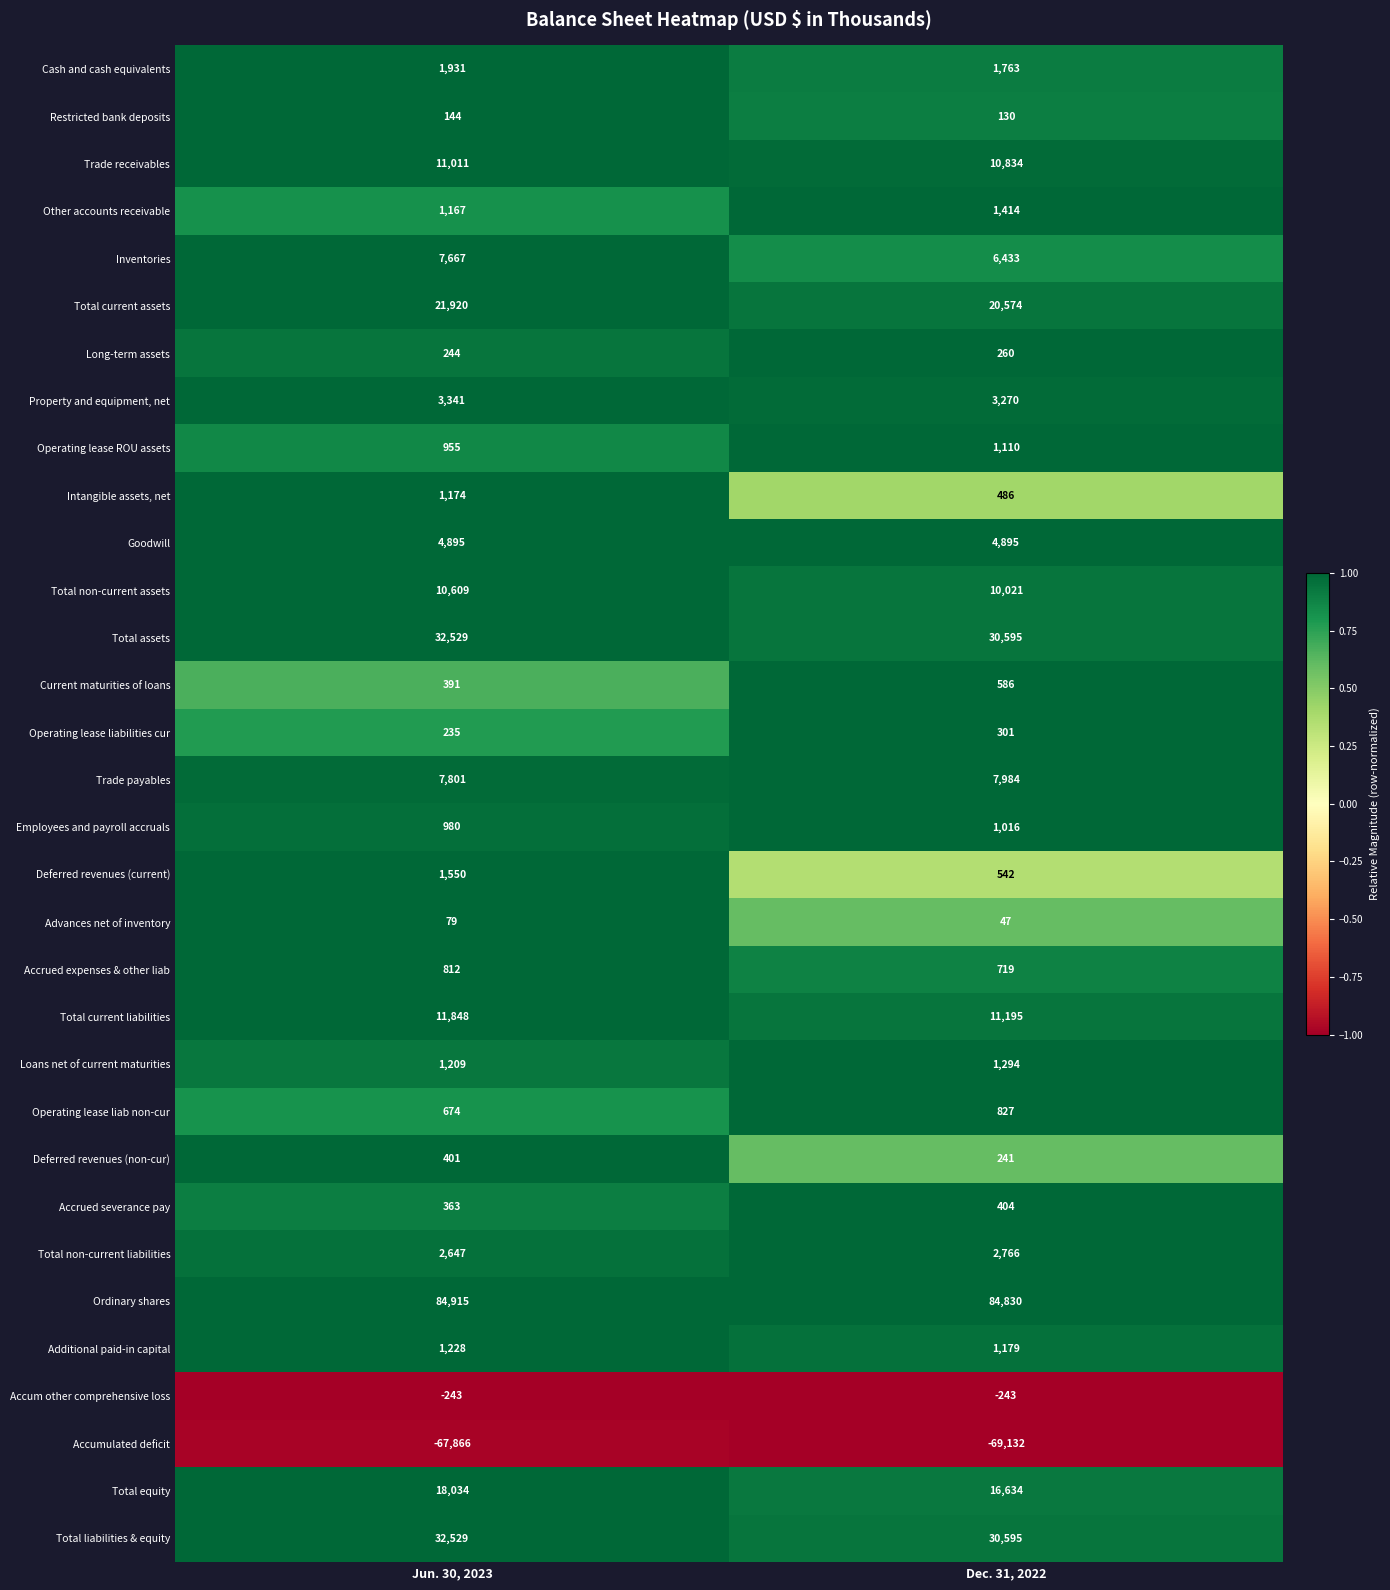

What is the minimum value shown in the chart?

-69132